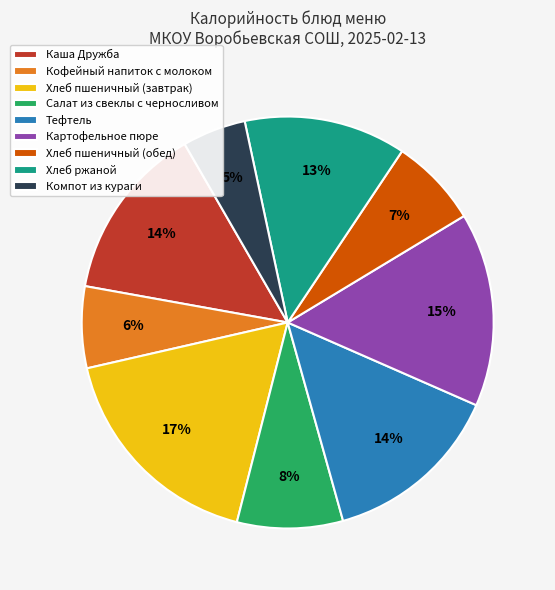

What is the largest slice in the pie chart?

Хлеб пшеничный (завтрак)